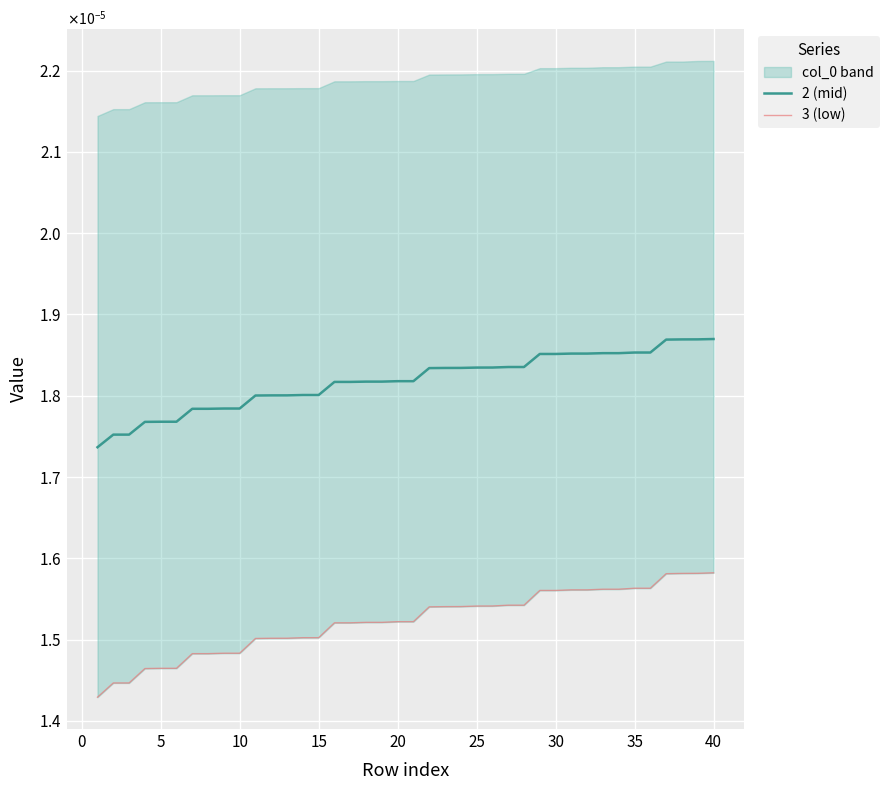

How many lines are shown in the chart?

2